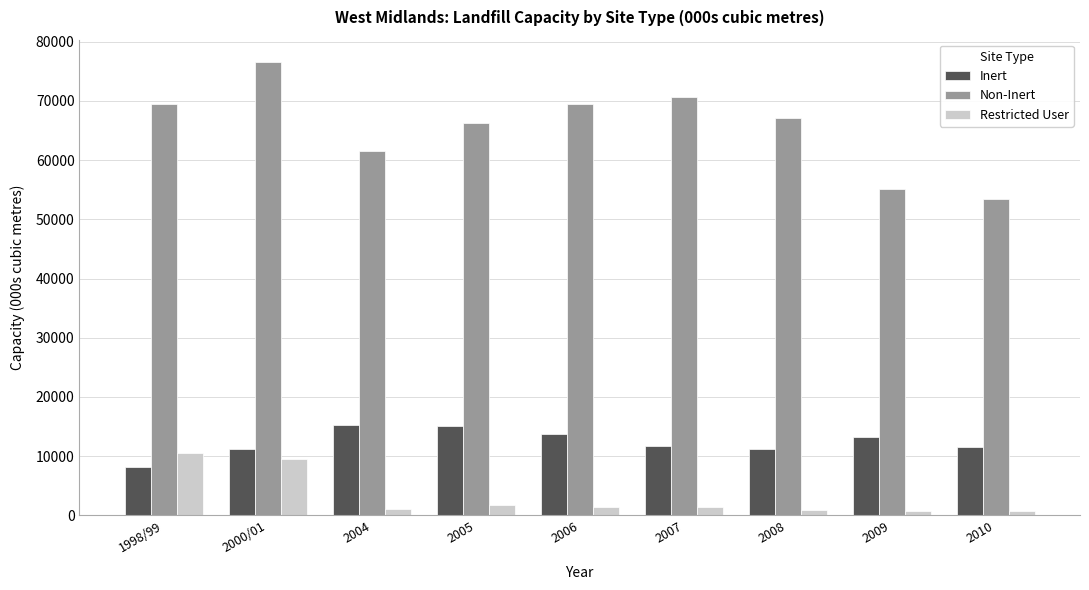

What is the maximum value shown in the chart?

76515.0